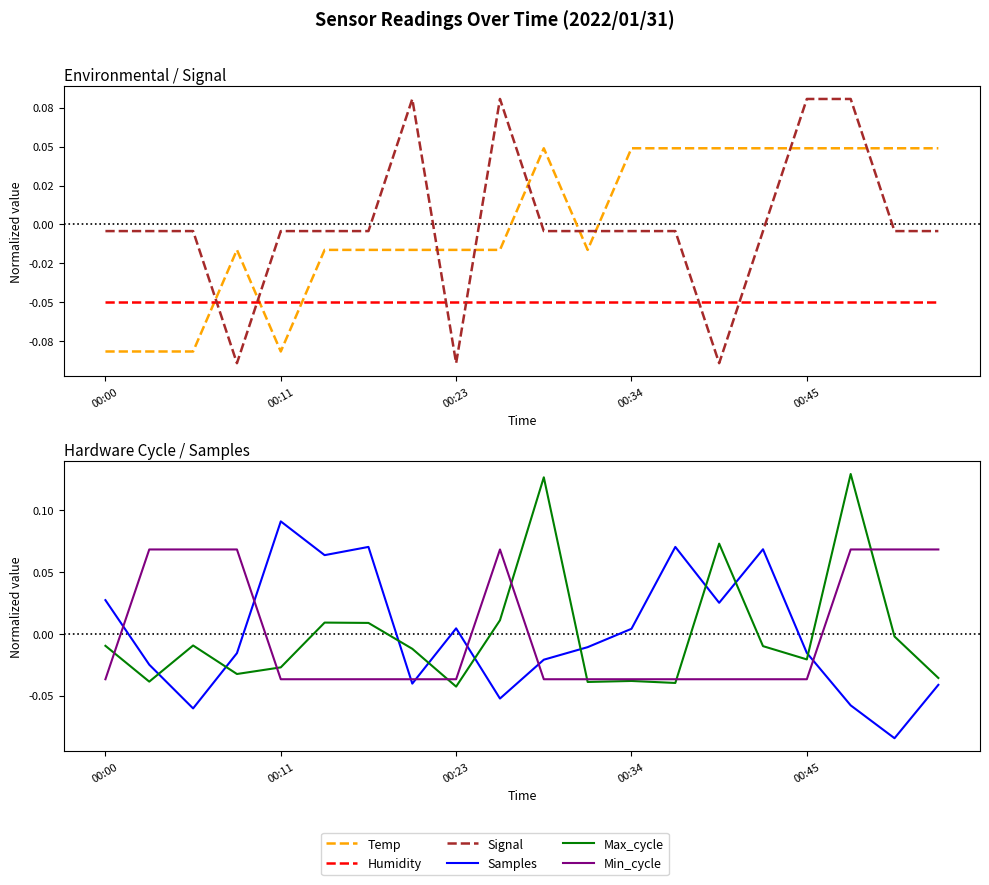

What is the highest value of the Humidity series?

-0.1